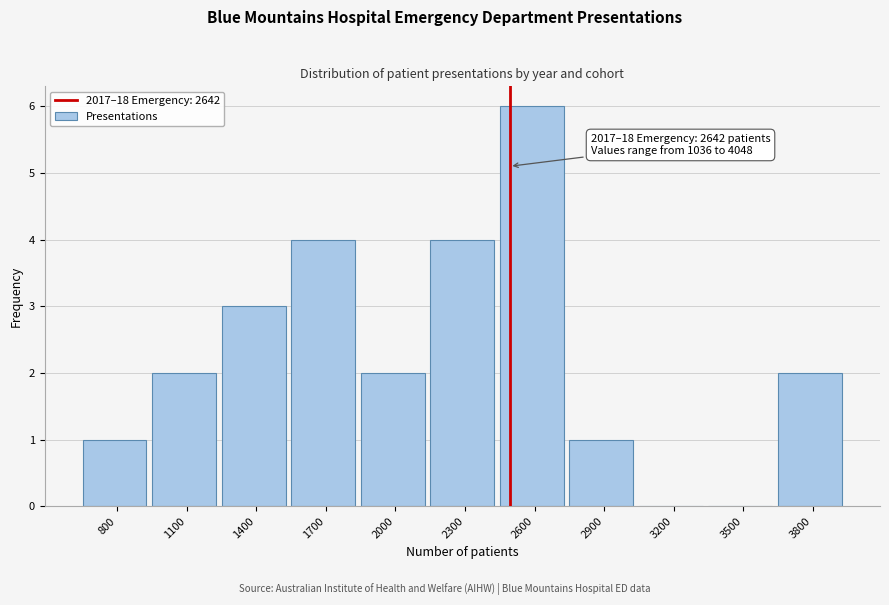

Reading left to right, transcribe all the data shown in this chart.

800=1	1100=2	1400=3	1700=4	2000=2	2300=4	2600=6	2900=1	3200=0	3500=0	3800=2